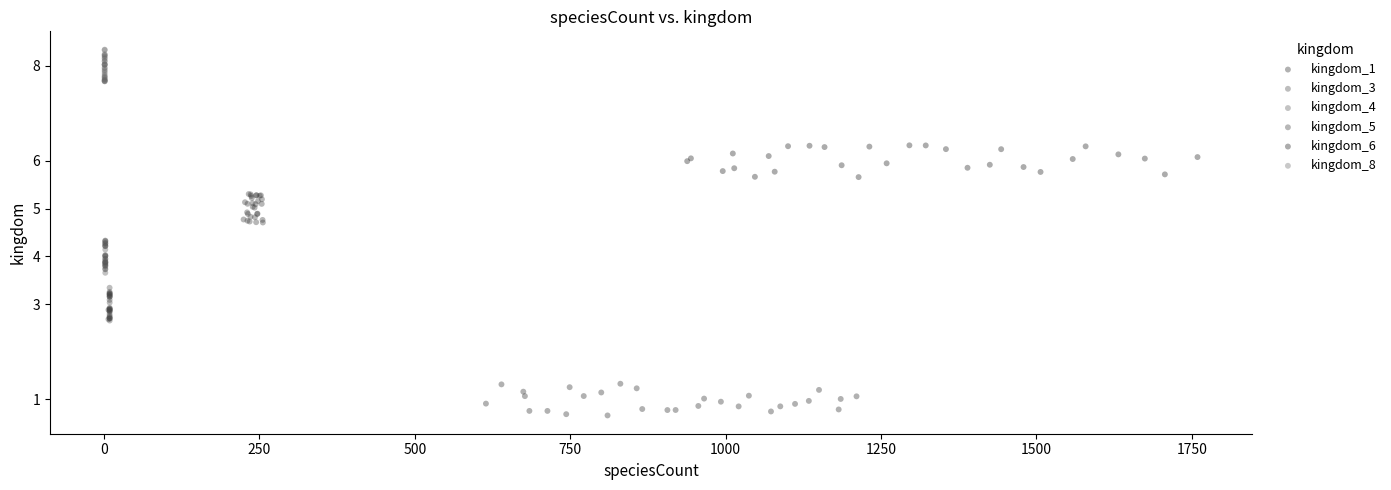

Which series reaches the maximum Y coordinate?

kingdom_8